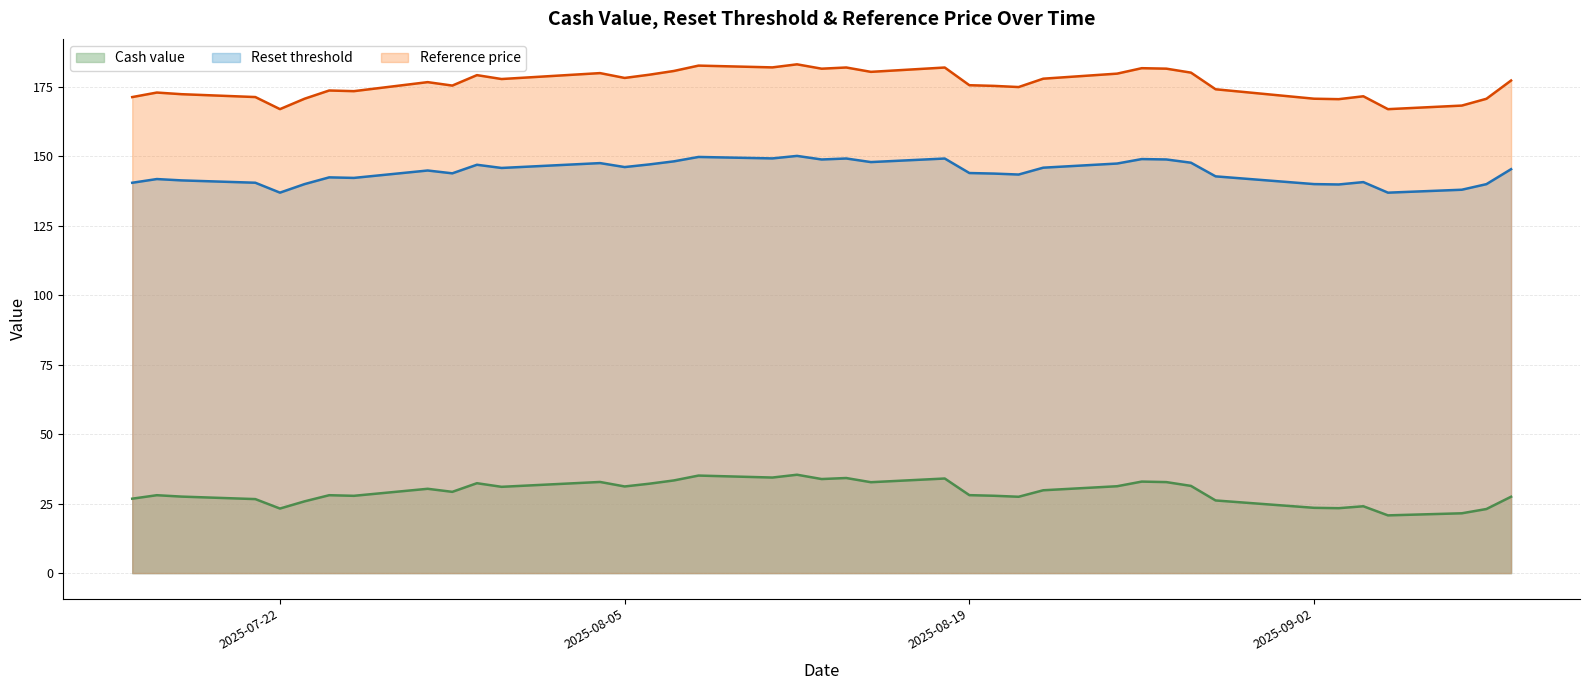

Reading left to right, transcribe all the data shown in this chart.

Cash value: 26.8	28.0	27.5	26.6	23.2	25.8	28.0	27.8	30.4	29.2	32.4	31.1	32.8	31.2	32.2	33.4	35.1	34.4	35.4	33.9	34.2	32.7	34.0	28.1	27.8	27.5	29.8	31.3	32.9	32.8	31.4	26.1	23.5	23.4	24.1	20.8	21.5	23.1	27.5
Reset threshold: 140.5	141.9	141.4	140.5	137.0	140.0	142.5	142.3	144.9	143.9	147.0	145.9	147.6	146.2	147.1	148.2	149.8	149.3	150.2	148.9	149.3	148.0	149.2	144.0	143.8	143.5	146.0	147.4	149.1	148.9	147.7	142.8	140.0	139.9	140.8	137.0	138.0	140.0	145.4
Reference price: 171.4	173.0	172.4	171.4	167.0	170.8	173.7	173.5	176.8	175.5	179.3	177.9	180.0	178.3	179.4	180.8	182.7	182.1	183.2	181.6	182.0	180.4	182.0	175.6	175.4	175.0	178.0	179.8	181.8	181.6	180.2	174.2	170.8	170.6	171.7	167.0	168.3	170.8	177.3